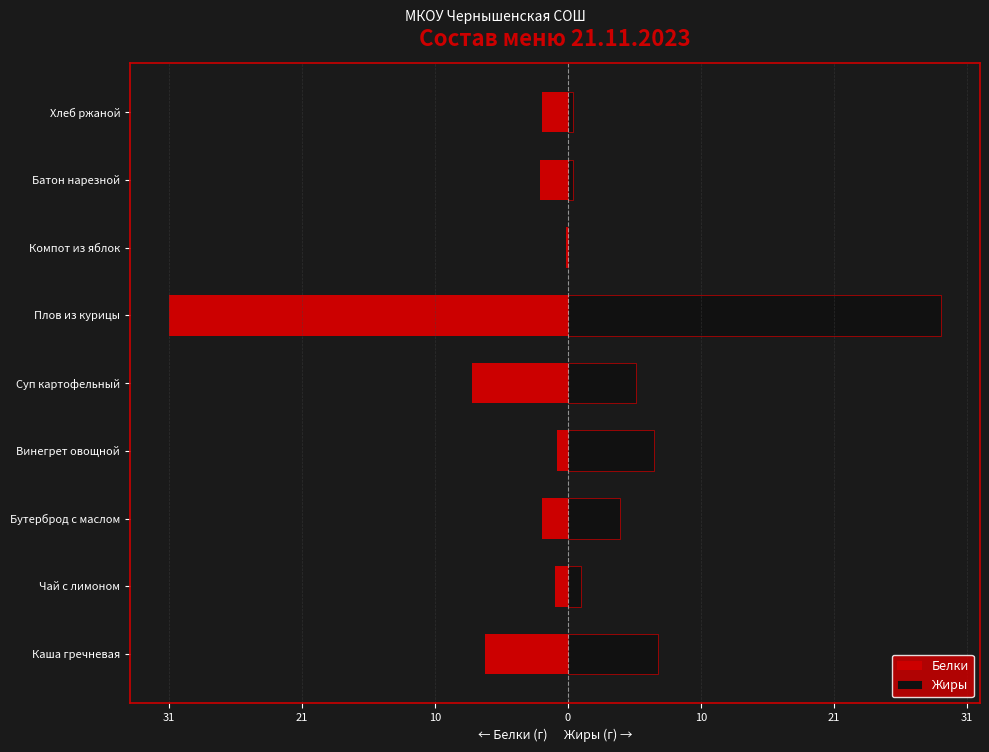

Rank the series by their maximum value, from highest to lowest.

Жиры, Белки